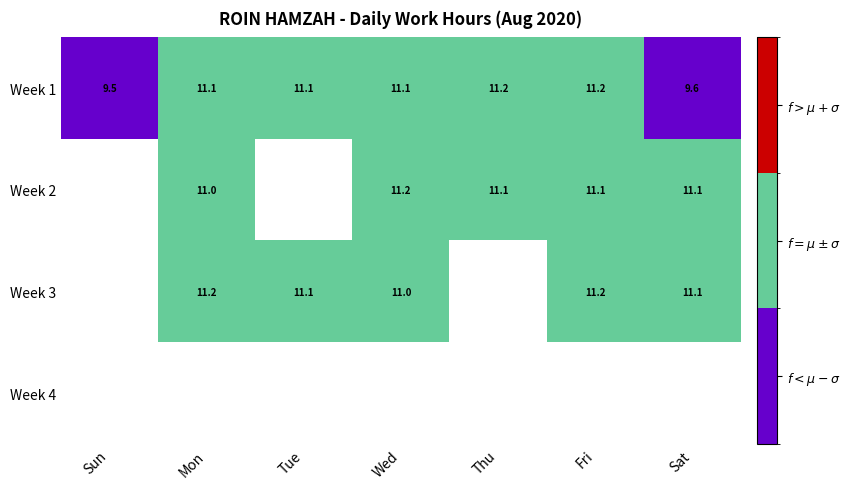

Is the value of Week 2 at Mon greater than the value of Week 3 at Fri?

No